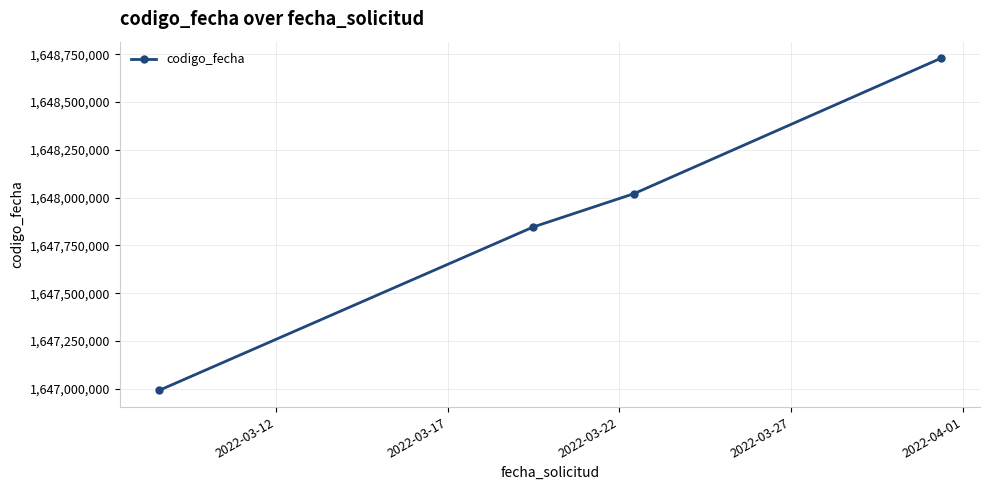

What is the maximum value shown in the chart?

1648729048